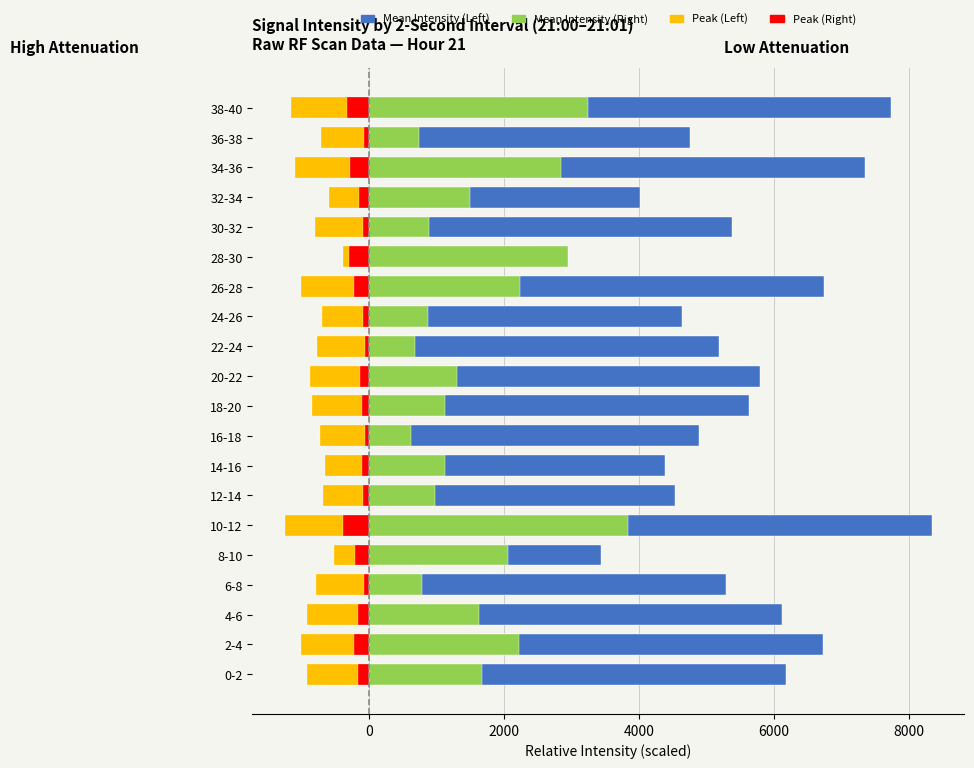

How many bars are there in total?

80